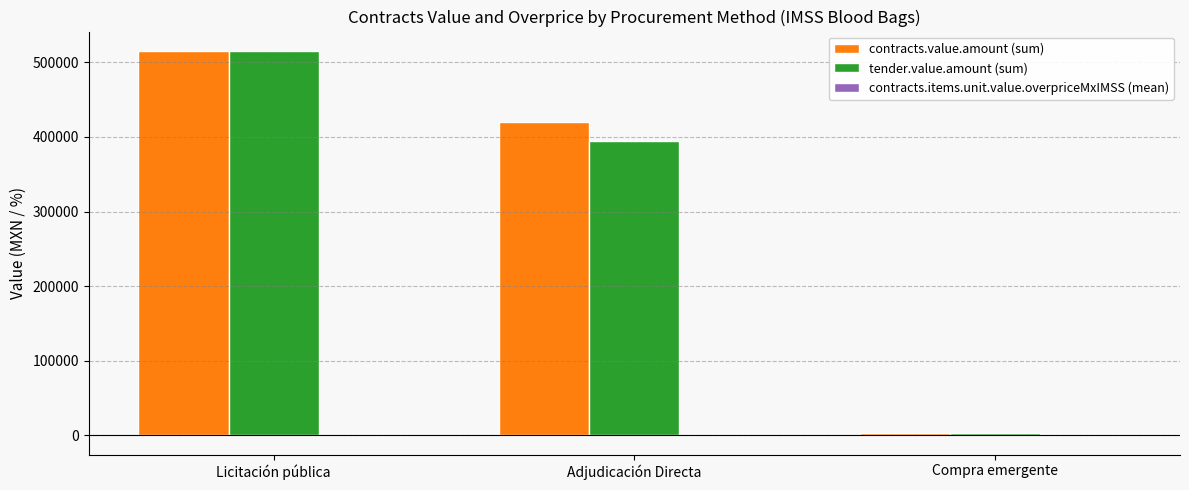

Which category has the highest value across all series?

Licitación pública